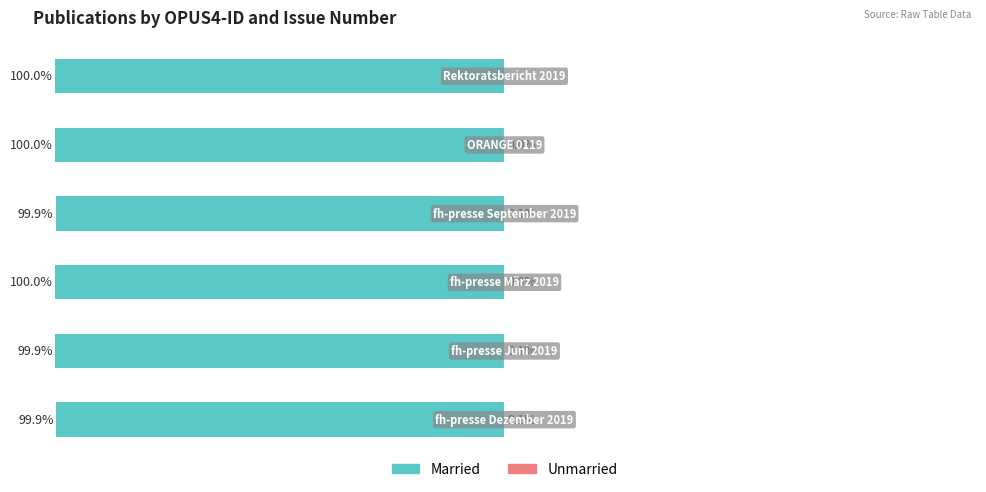

How many bars are there in each group?

2